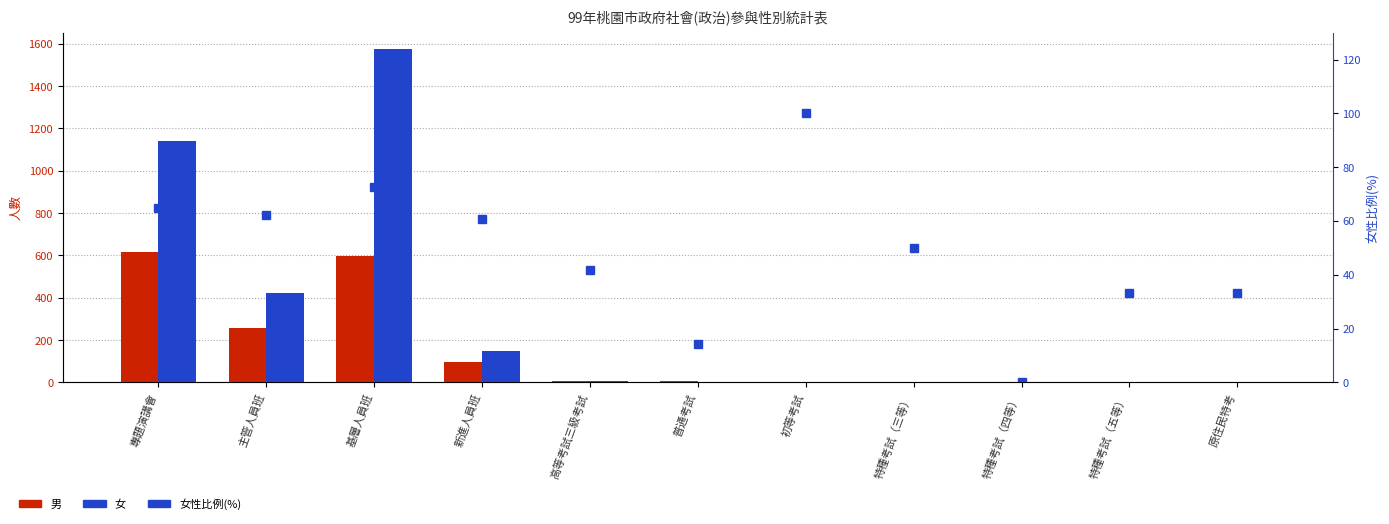

Count the number of data series in this chart.

3